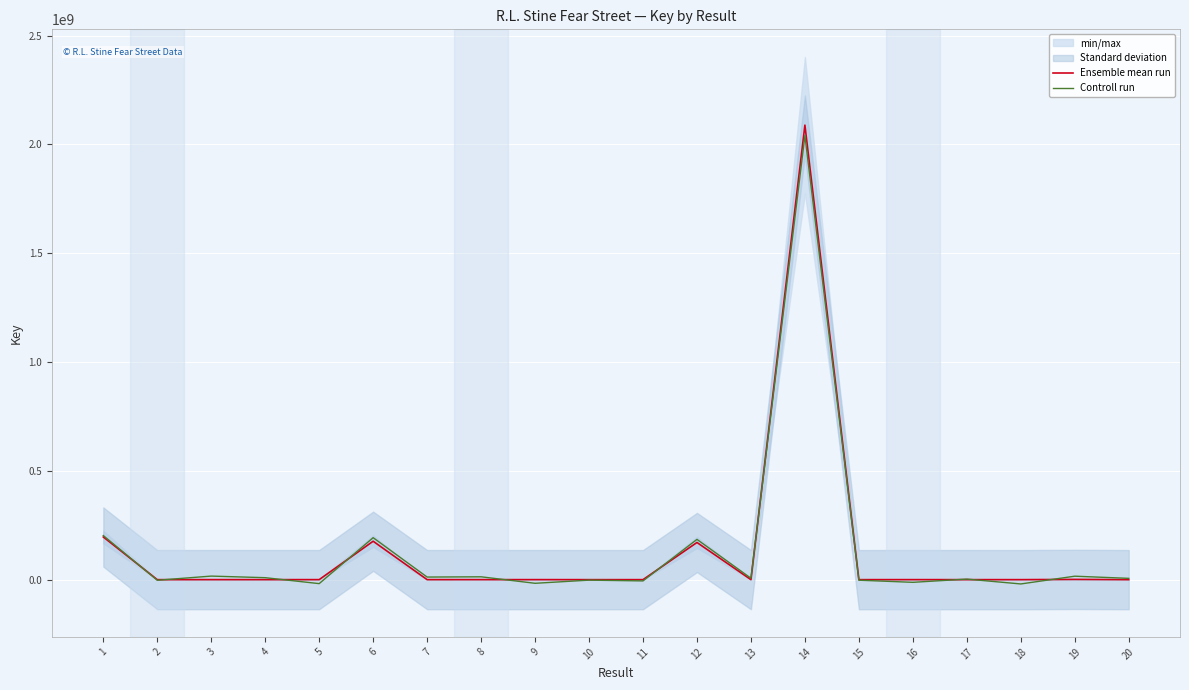

Does the chart display data point markers on the line(s)?

No